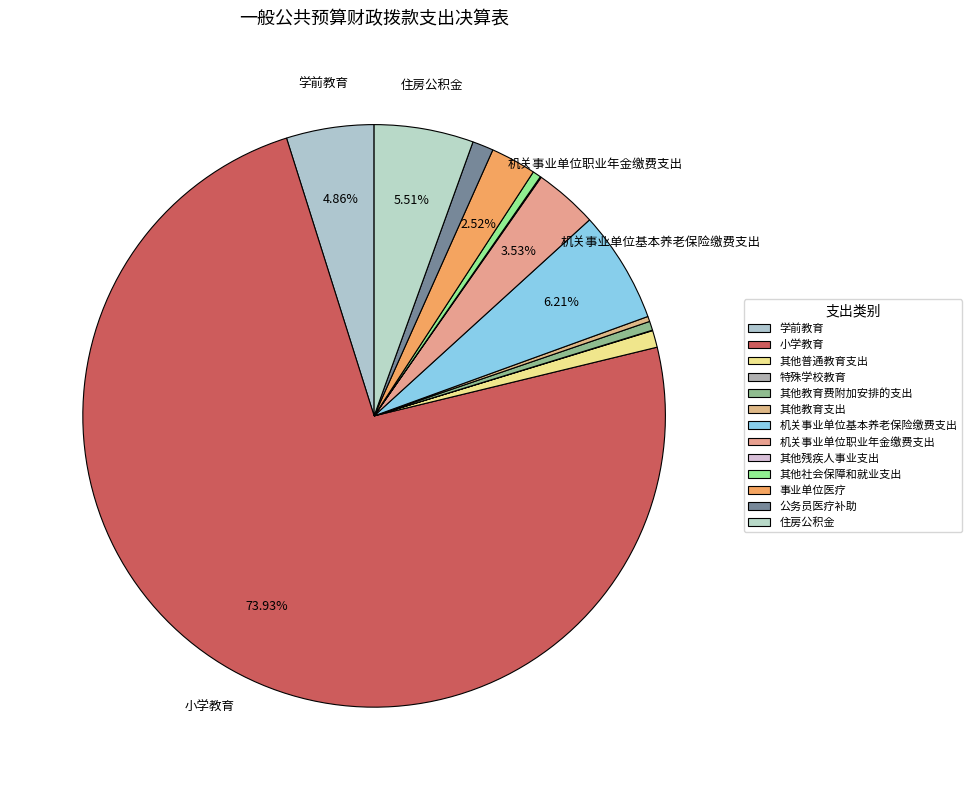

To the nearest percent, what portion does 住房公积金 represent?

6%